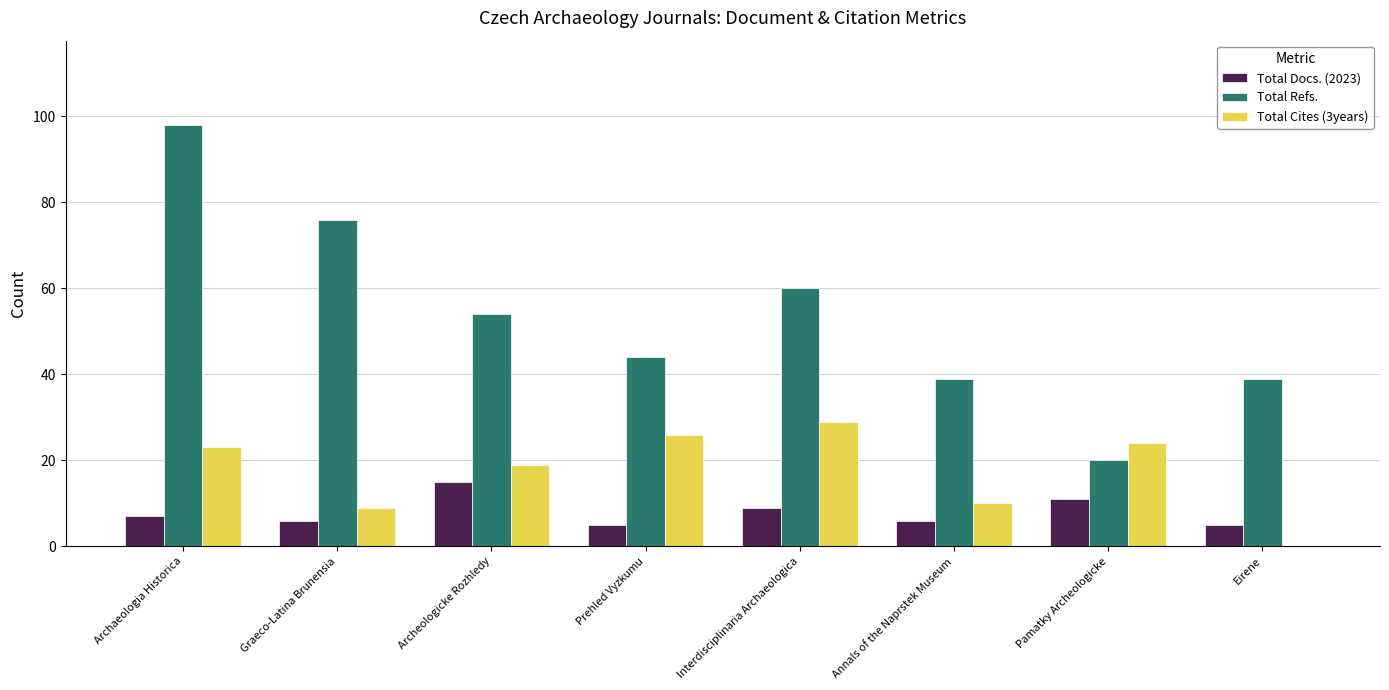

Are the bars horizontal?

No